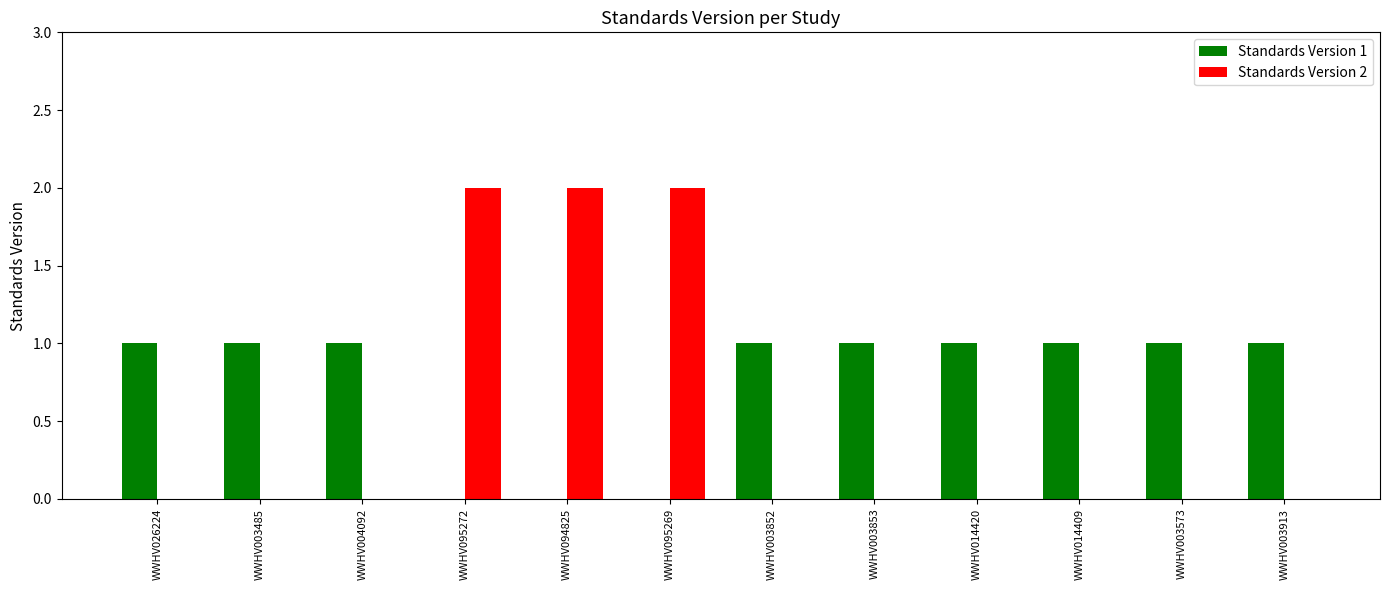

Between WWHV095272 and WWHV003853, which series saw the biggest shift?

Standards Version 2